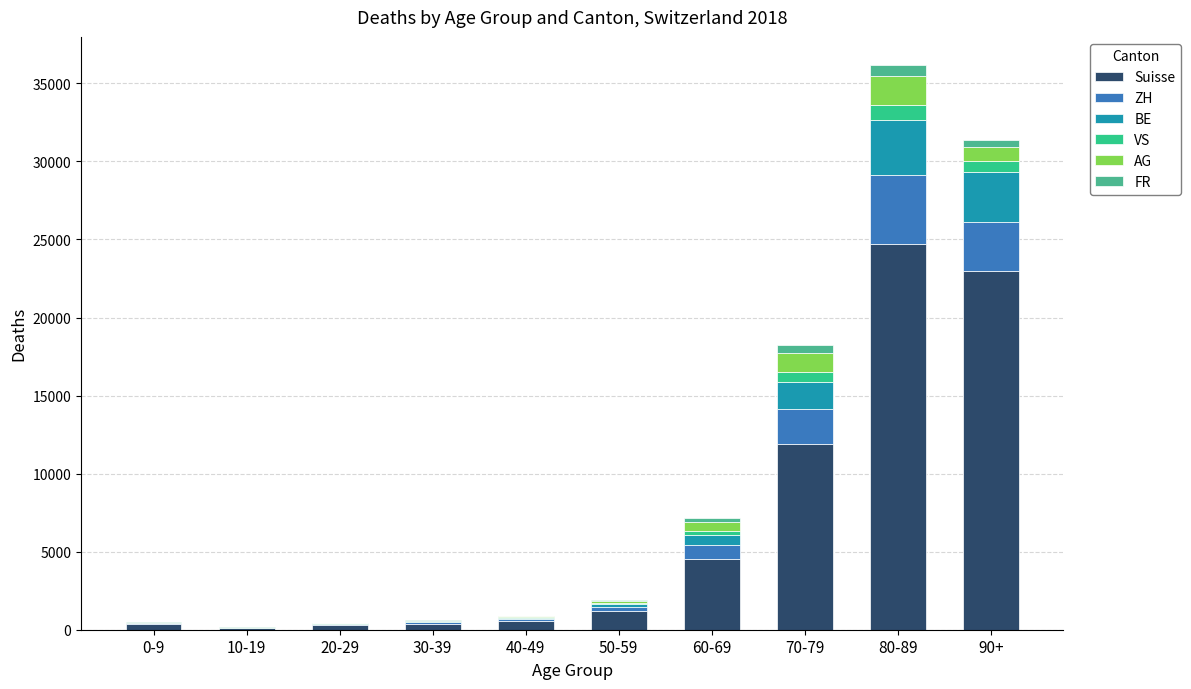

What is the label of the 8th bar from the right?

20-29